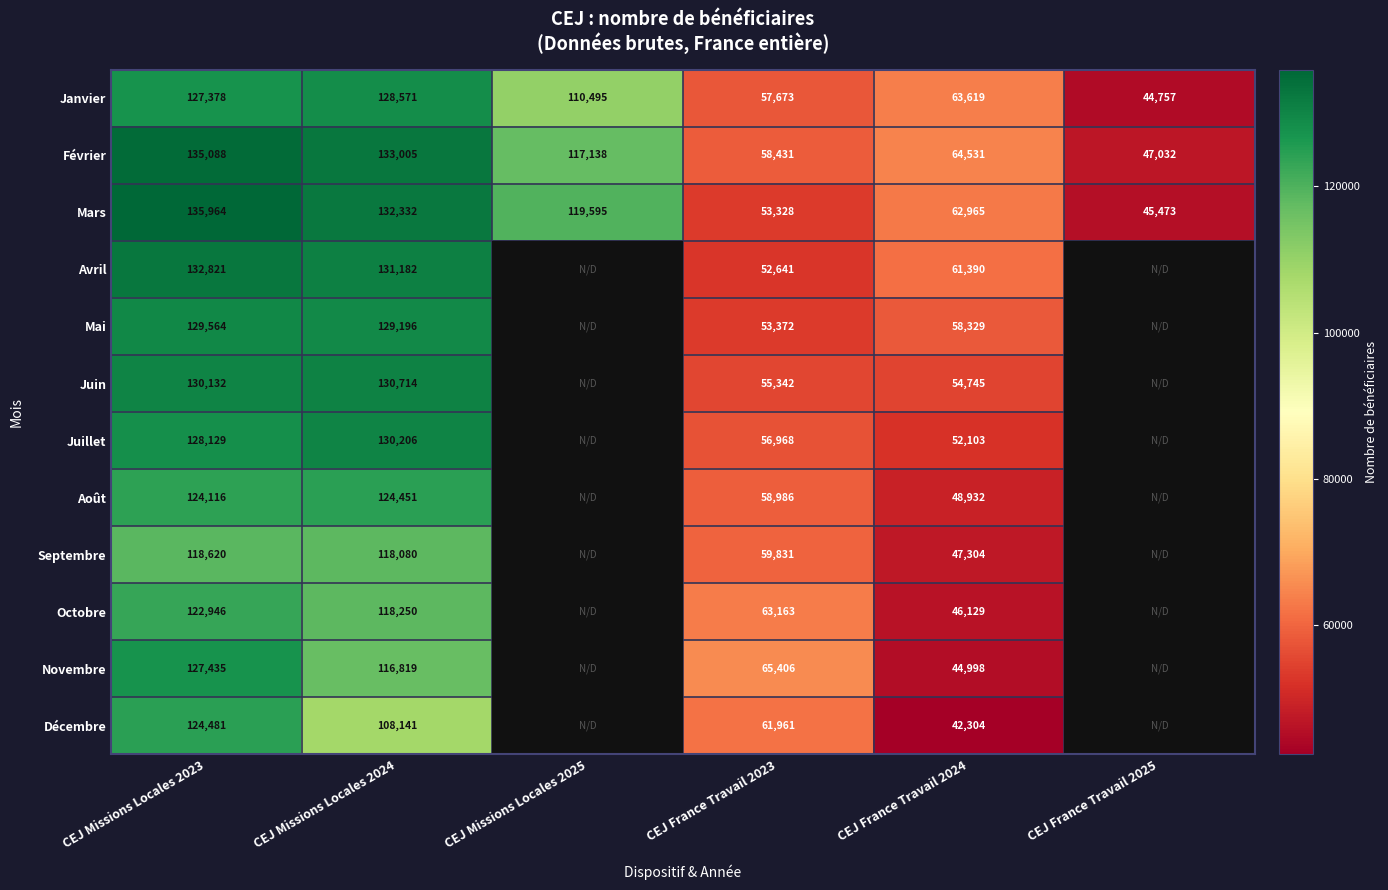

List the series in order of their peak value, highest first.

Mars, Février, Avril, Juin, Juillet, Mai, Janvier, Novembre, Décembre, Août, Octobre, Septembre